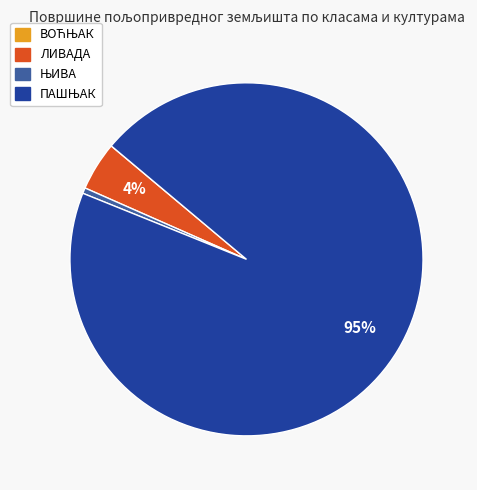

Is there any slice that represents more than half of the pie?

Yes